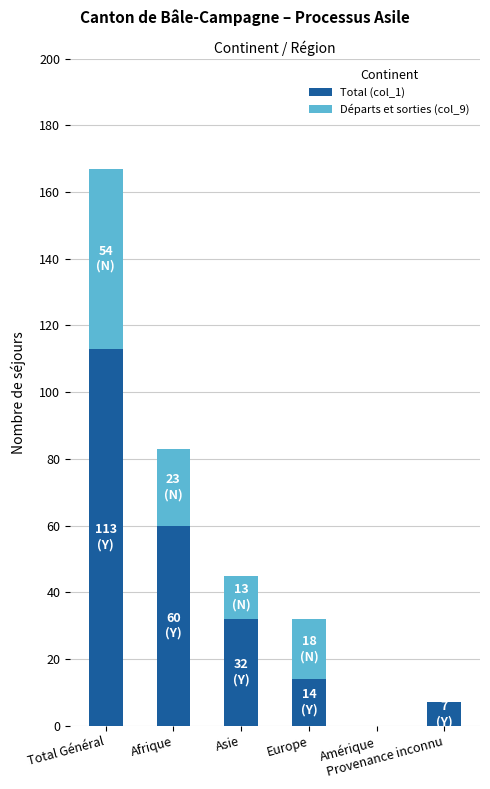

What is the sum of all Total (col_1) values?

226